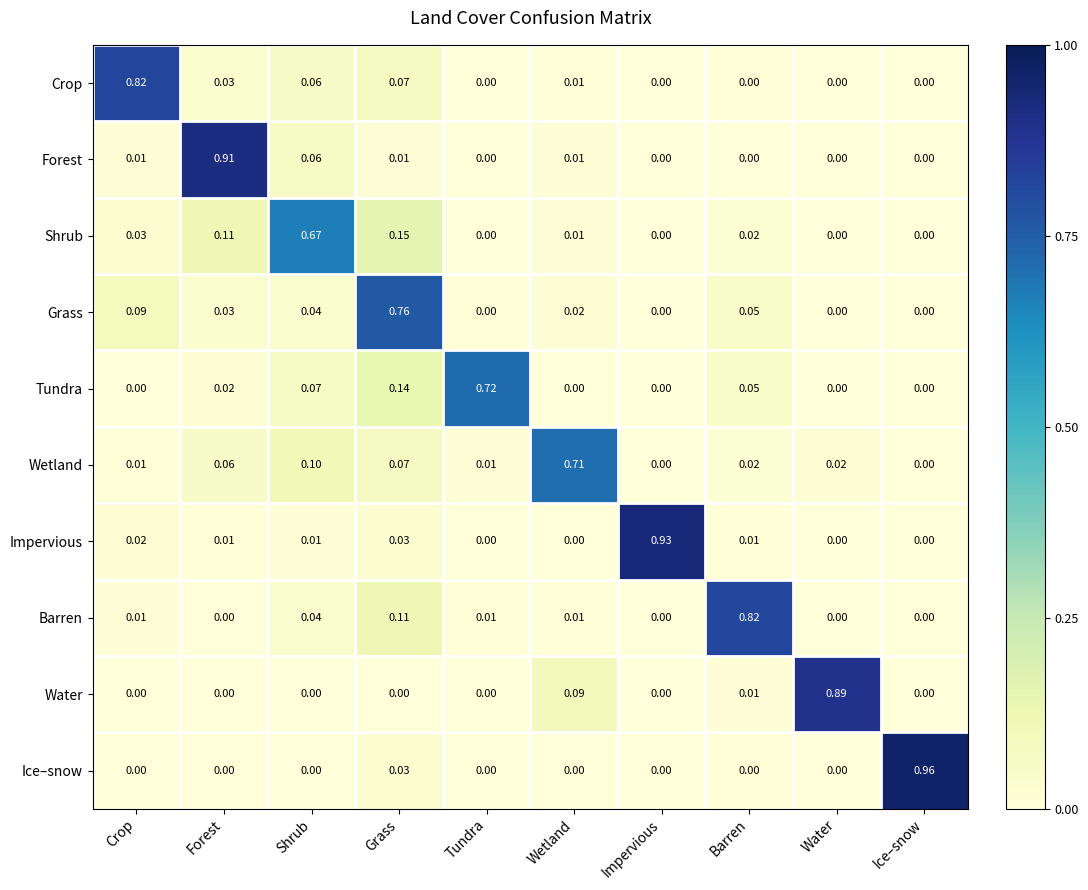

Which series has the widest spread of values?

Ice–snow